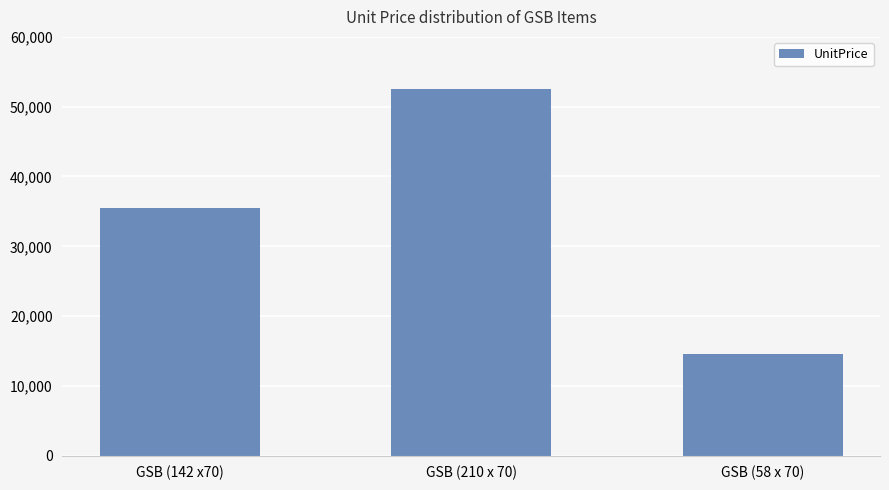

What is the difference between the maximum and minimum values?

38053